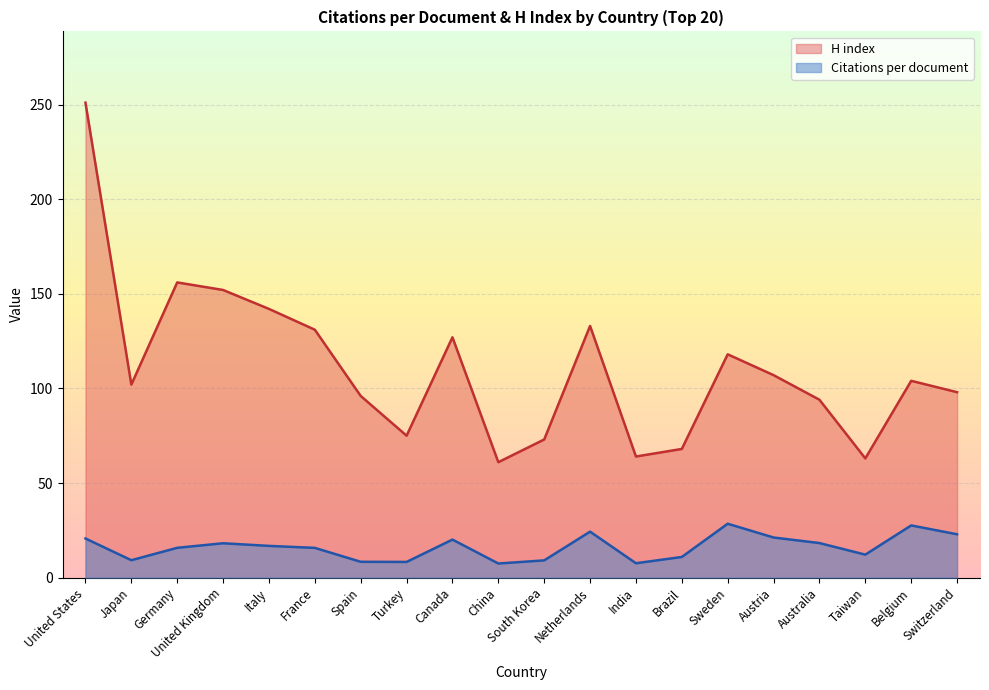

Where is the first local maximum for Citations per document?

United Kingdom